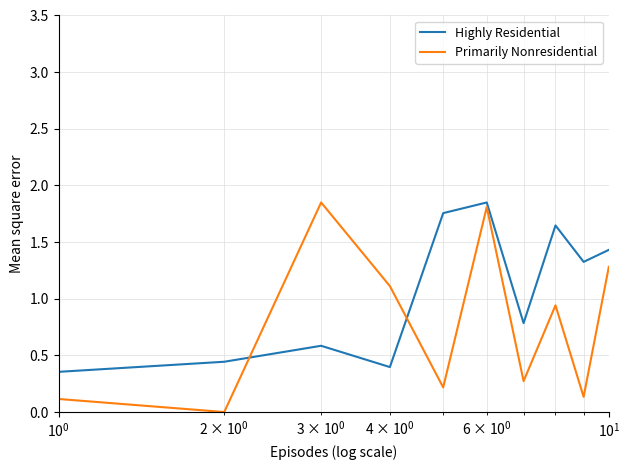

What is the average value of the Highly Residential series?

1.1